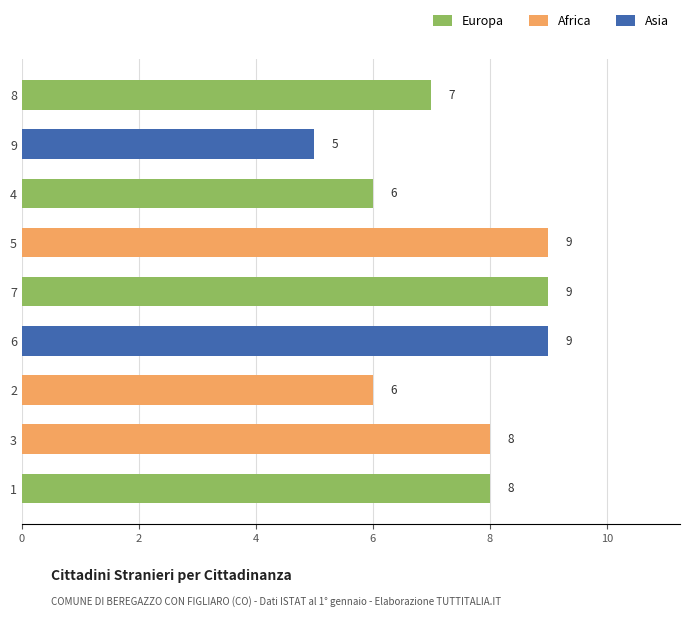

Are the bars horizontal?

Yes